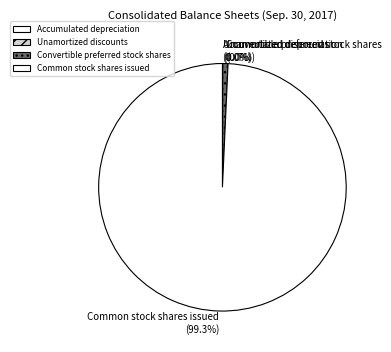

To the nearest percent, what is the average slice percentage?

25%